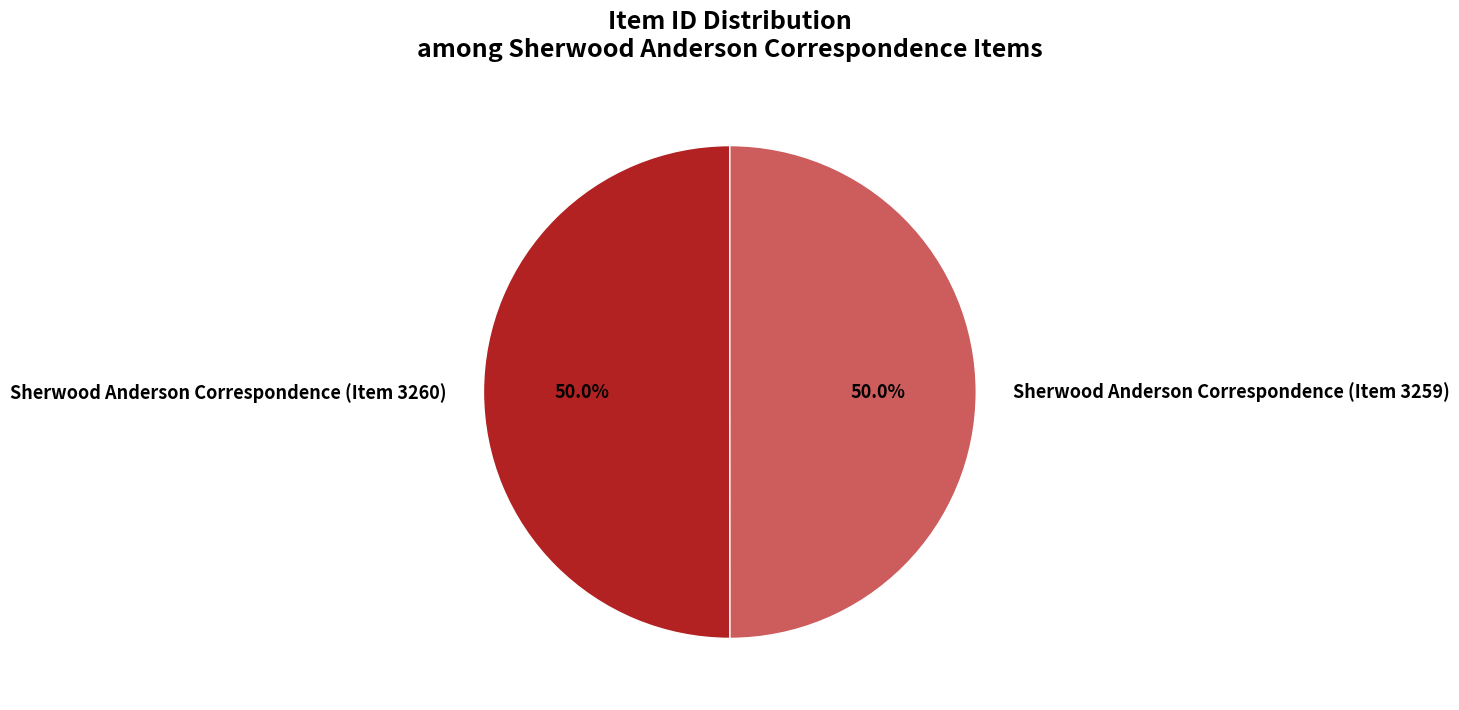

To the nearest percent, what percentage of the pie is Sherwood Anderson Correspondence (Item 3259)?

50%